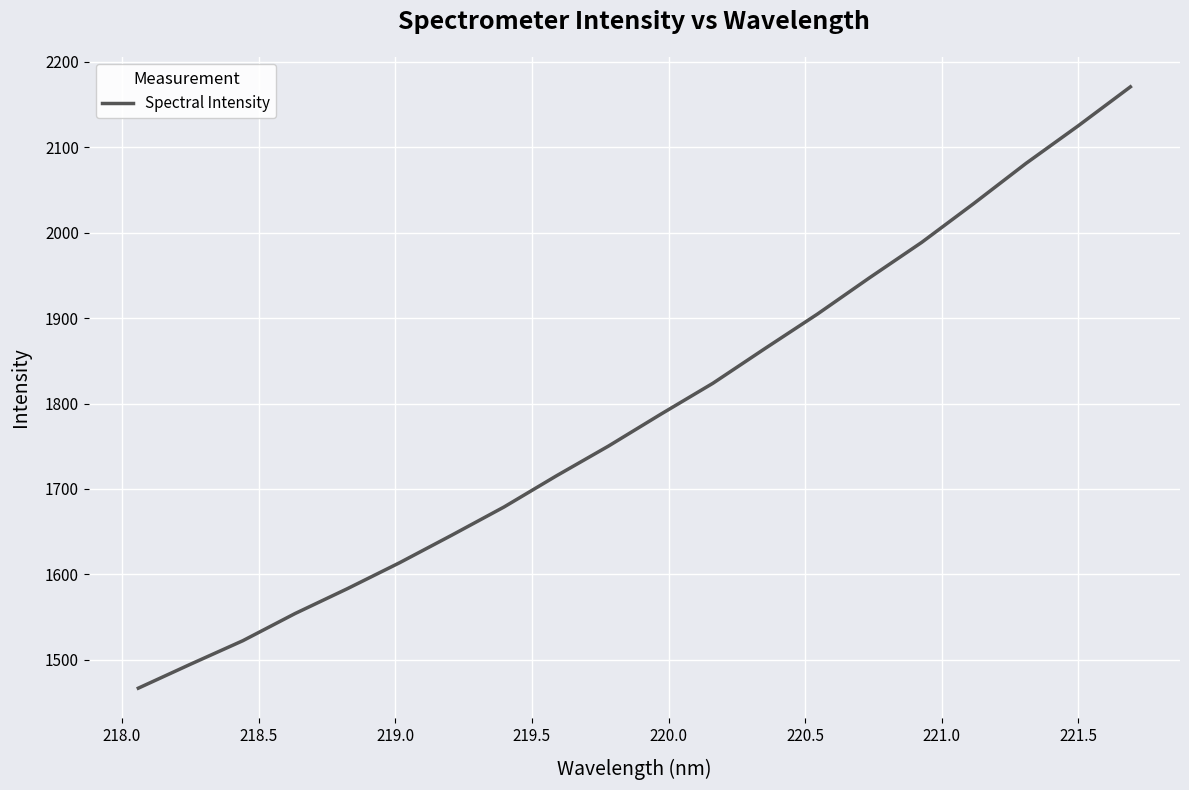

What is the maximum value shown in the chart?

2170.5